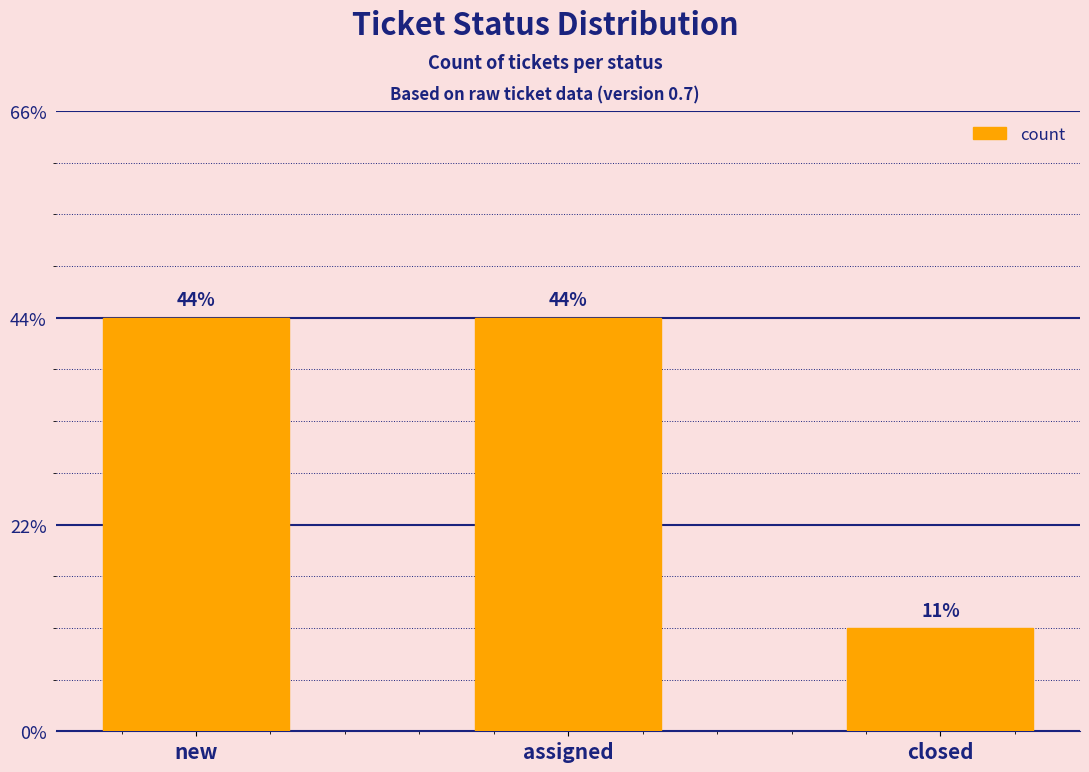

Does the chart contain stacked bars?

No